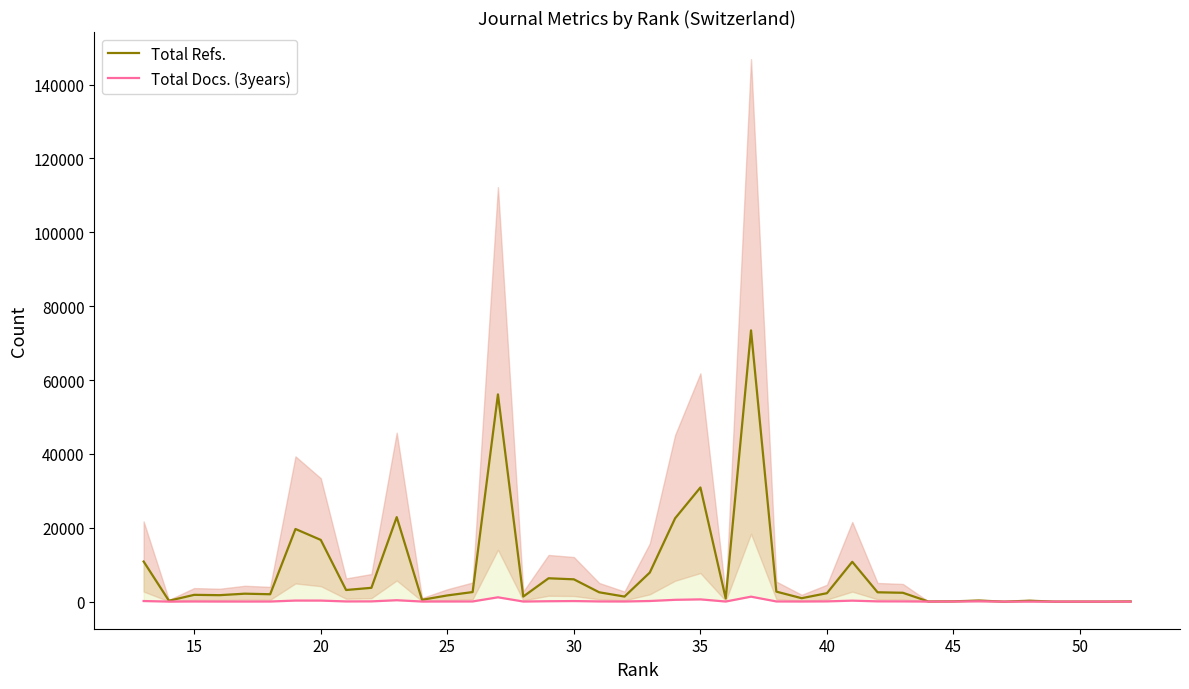

What is the difference between the second highest and minimum values in the Total Refs. series?

56110